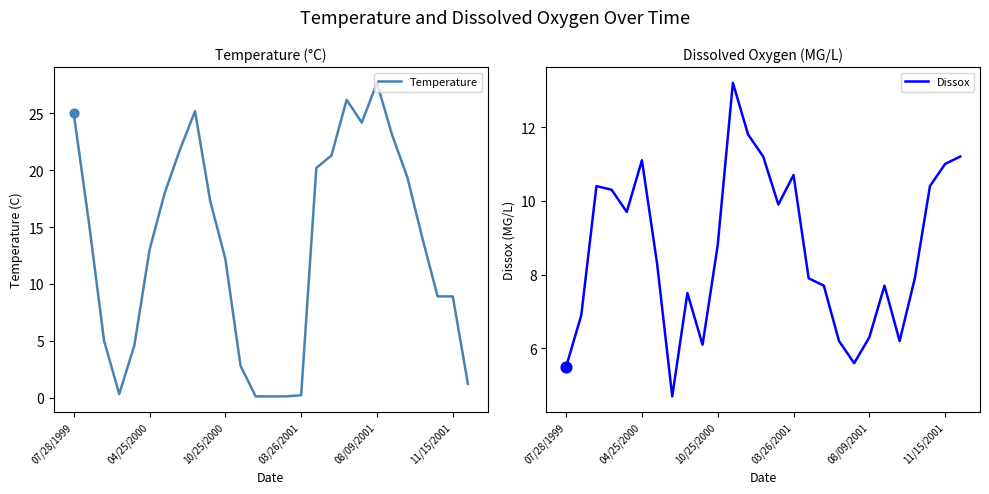

The Temperature series shows 0.2 at 03/26/2001. True or false?

True